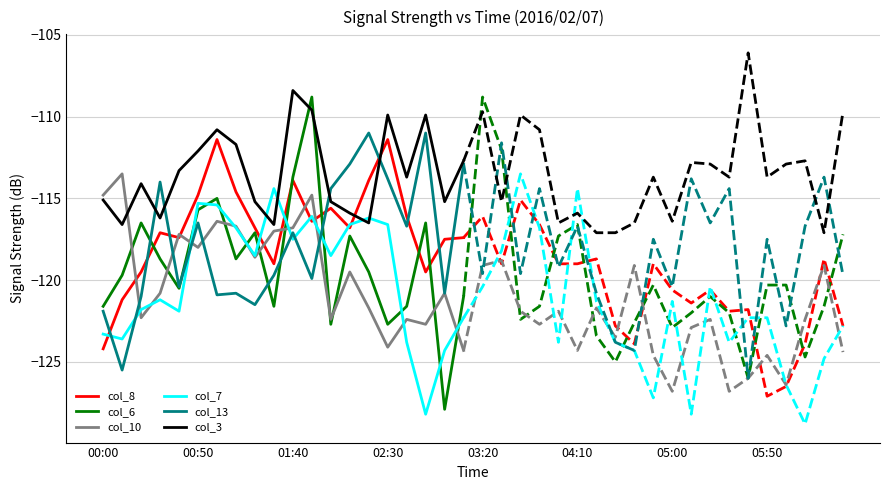

Is this an area chart (filled region under the line)?

No